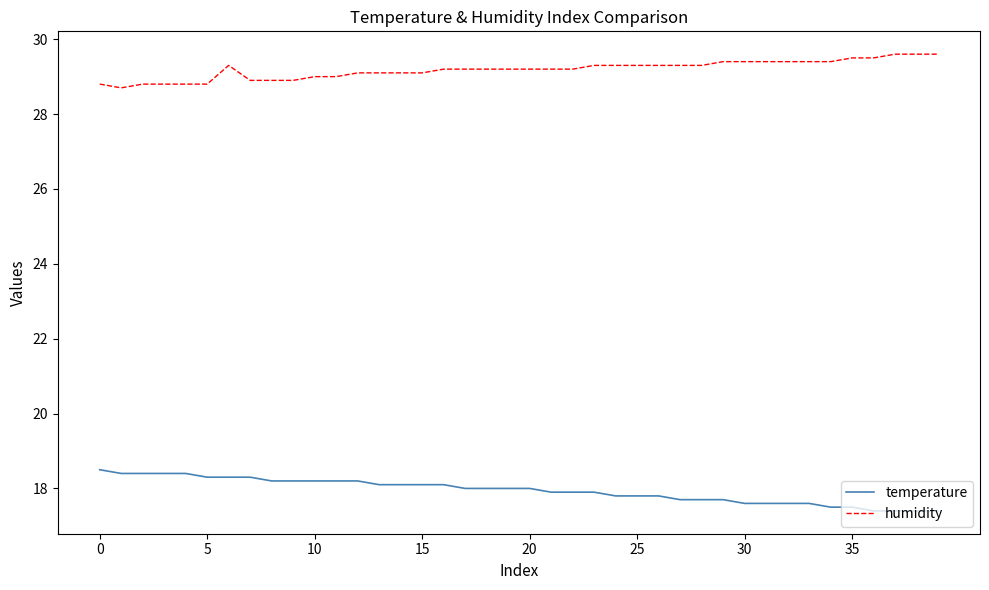

Which series has the largest total across all categories?

humidity